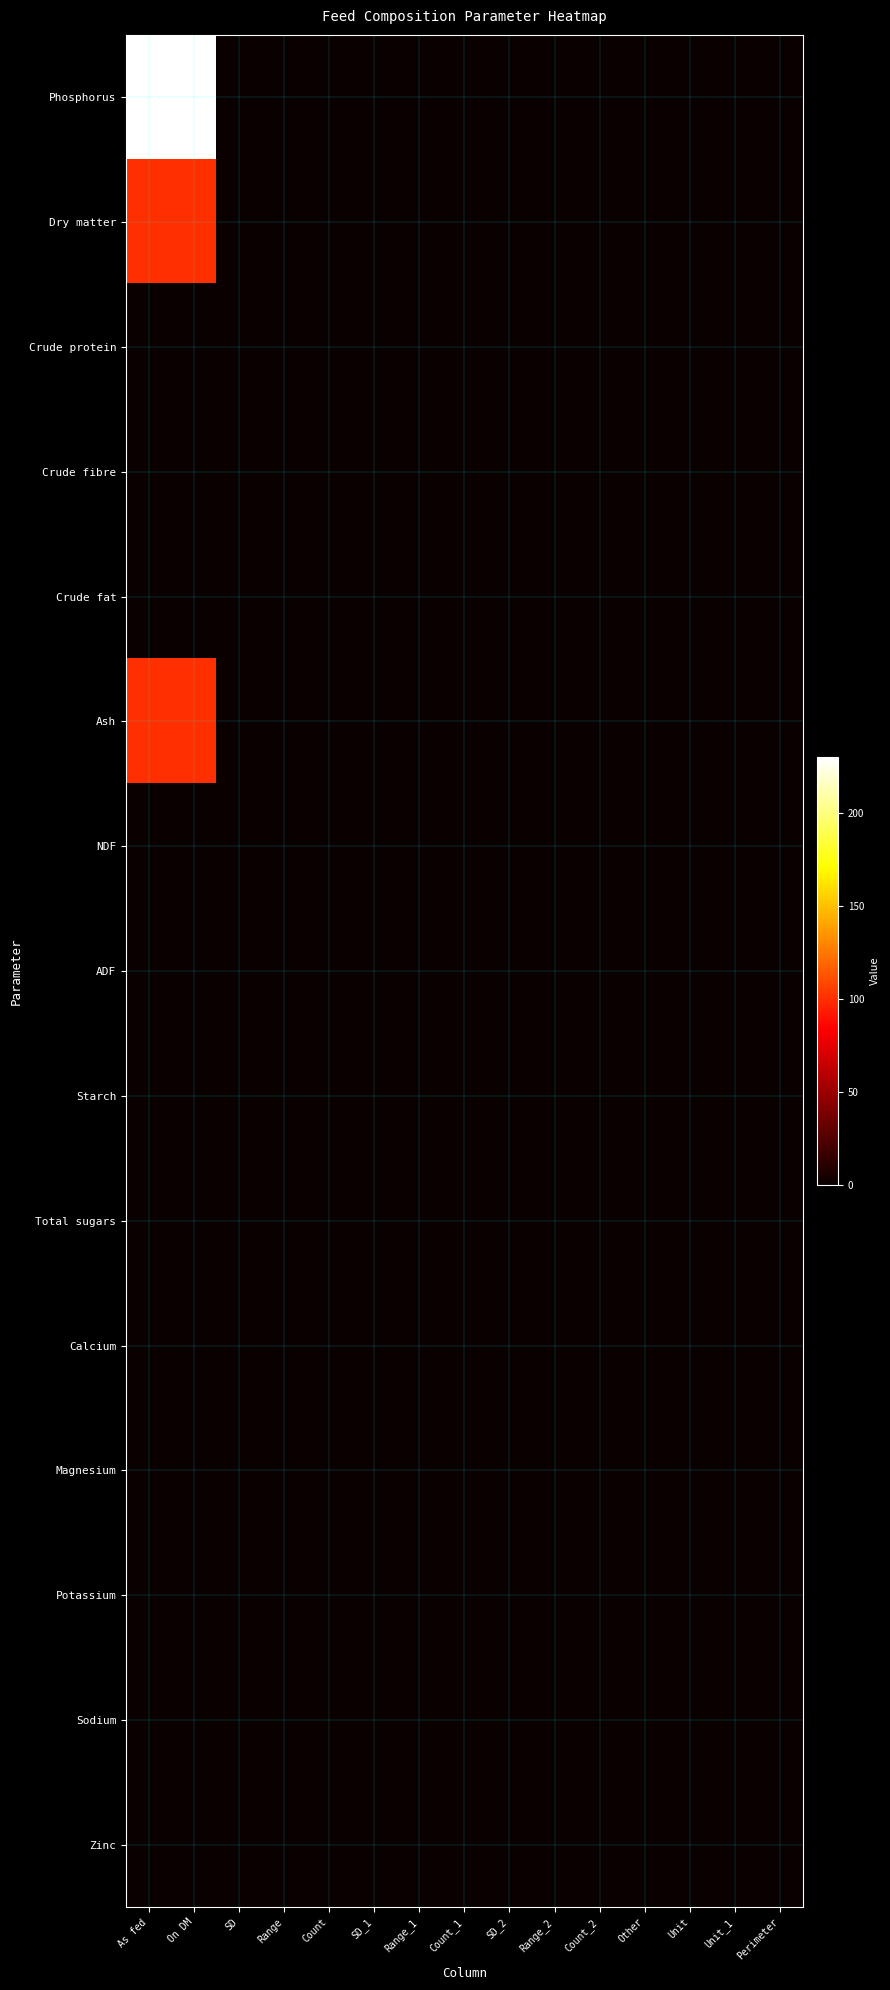

What is the greatest value displayed?

230.0